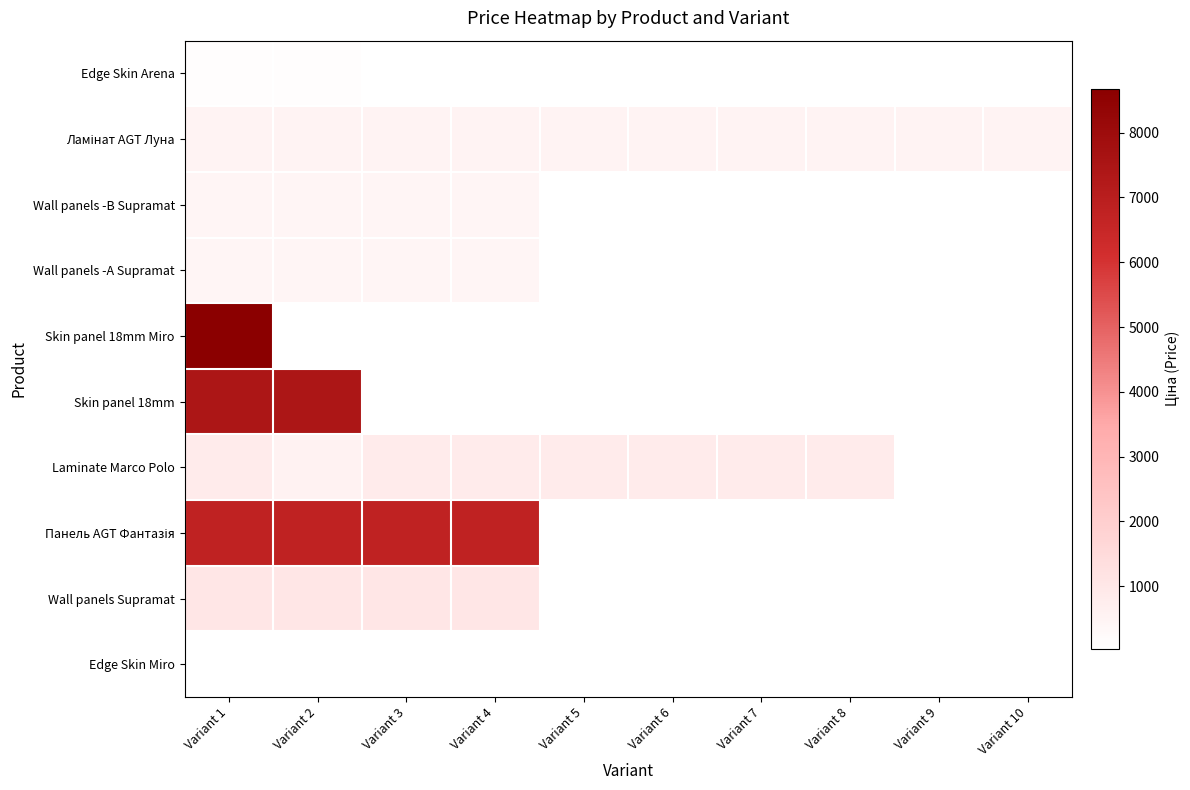

Is the value of Wall panels -А Supramat at Variant 3 greater than the value of Laminate Marco Polo at Variant 9?

No